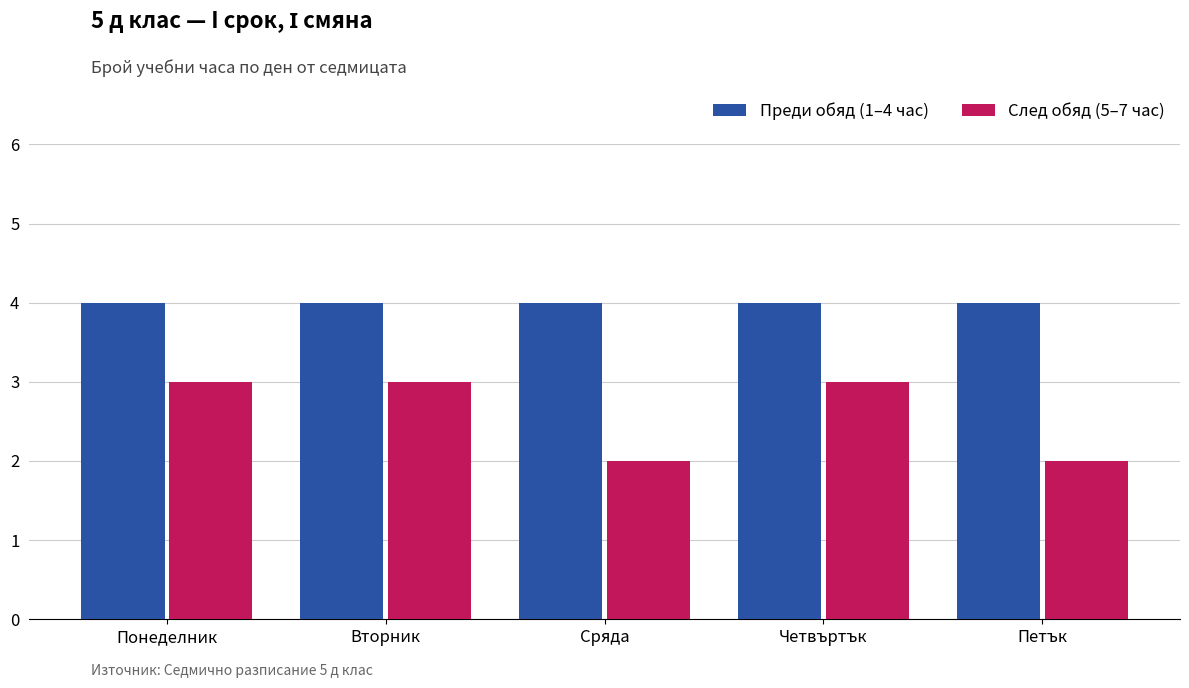

List the series in order of their overall mean, lowest first.

След обяд (5–7 час), Преди обяд (1–4 час)